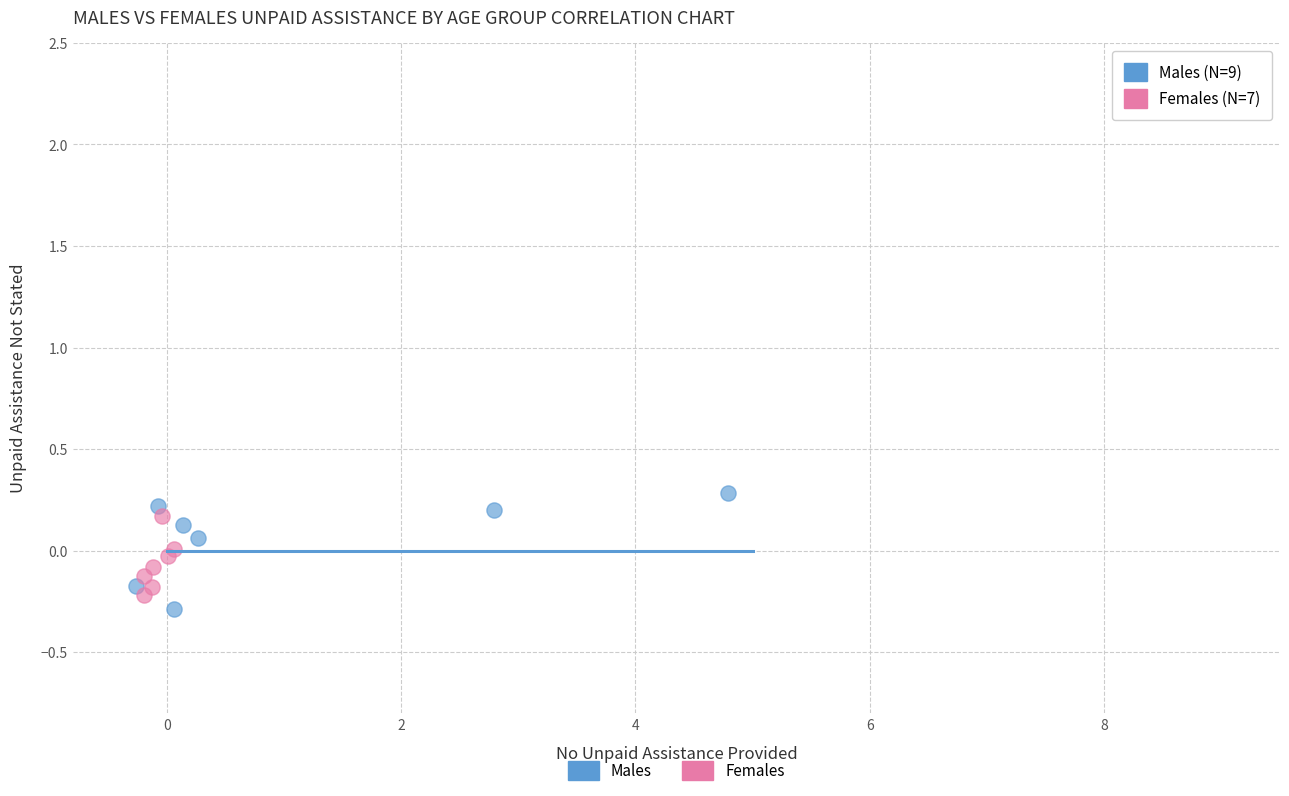

Which series has the largest Y range (max minus min)?

Males